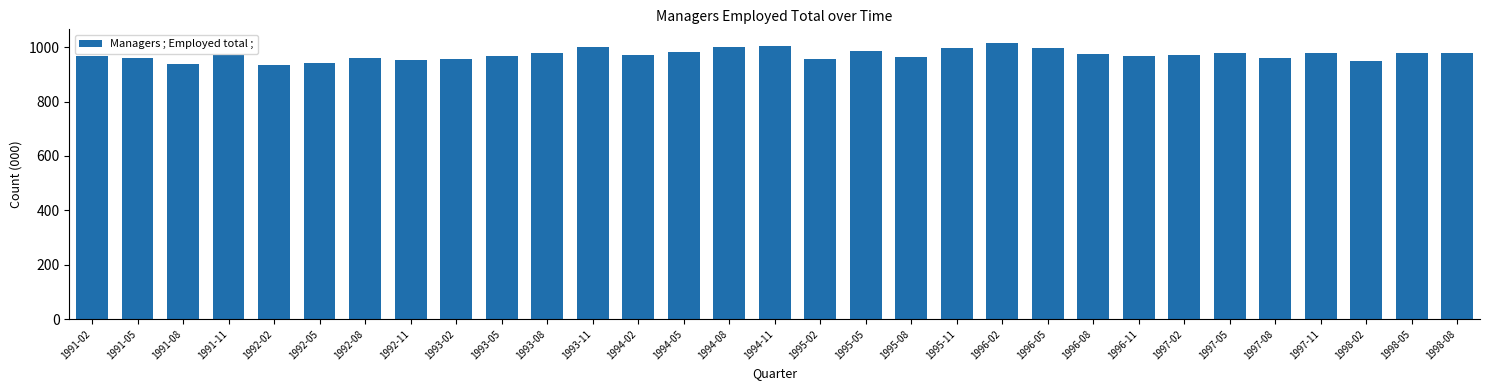

The value at 1993-05 is 969.2. True or false?

True